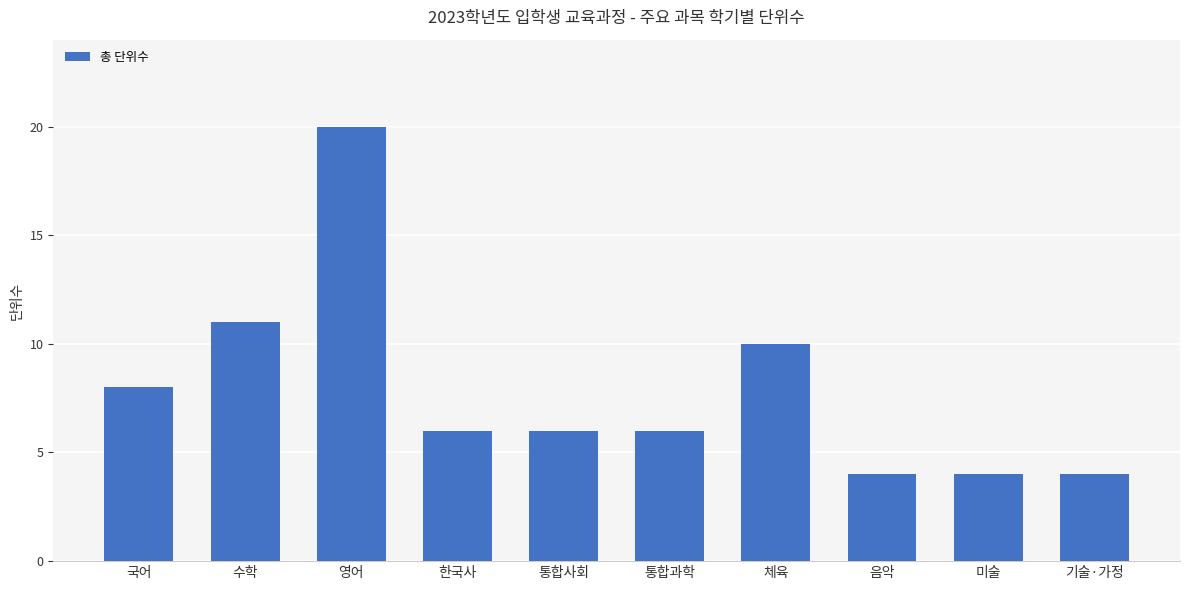

What is the ratio of the value at 한국사 to the value at 체육?

0.6